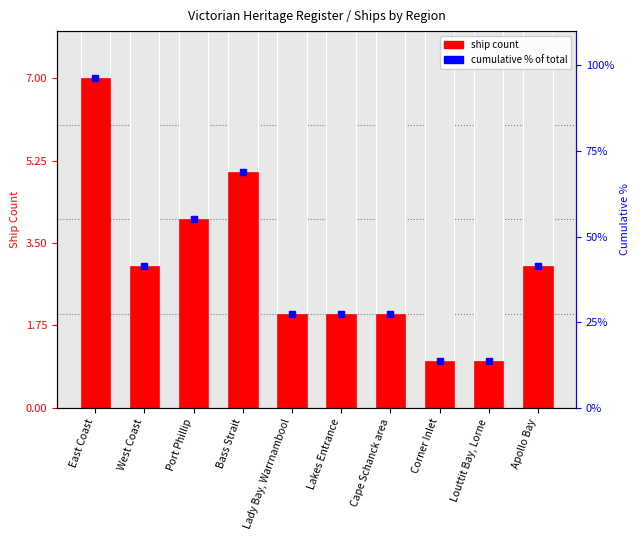

Does the chart contain stacked bars?

No